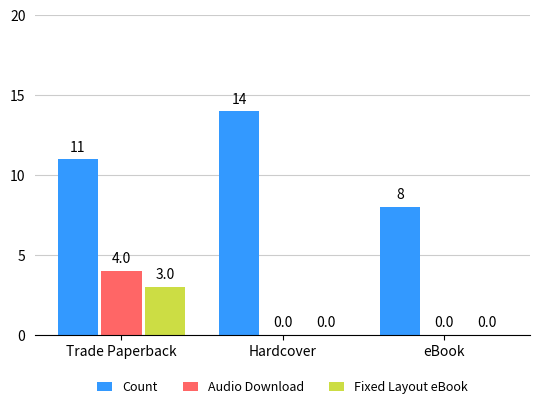

What is the total value across all series at eBook?

8